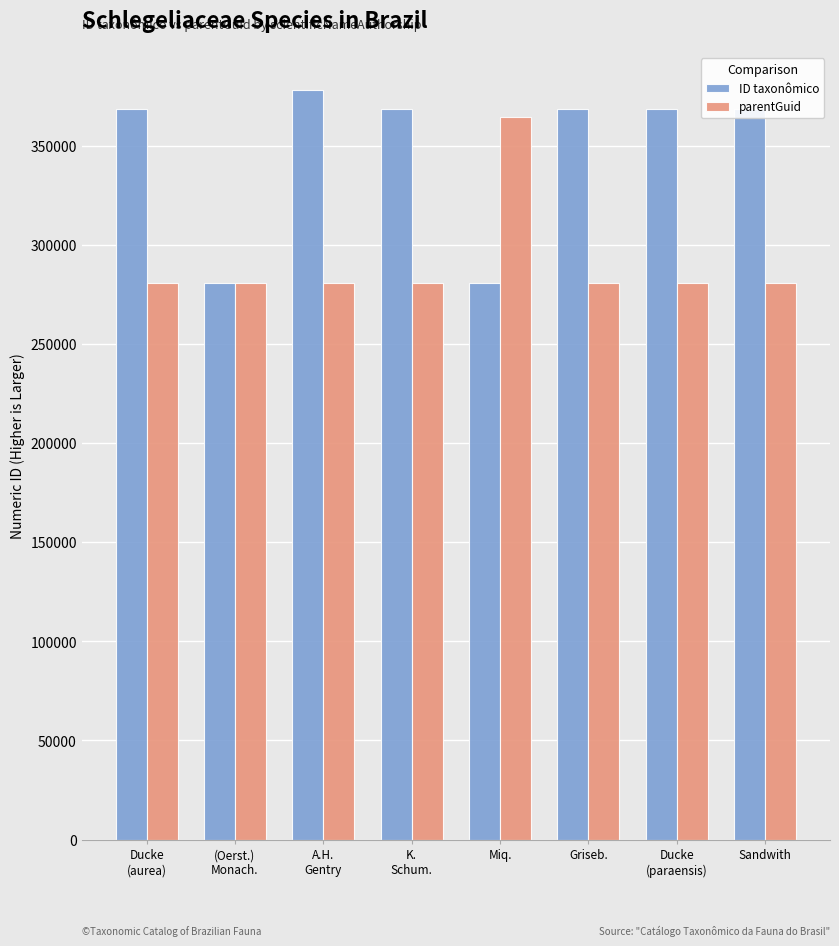

Rank the series by their average value, from highest to lowest.

ID taxonômico, parentGuid